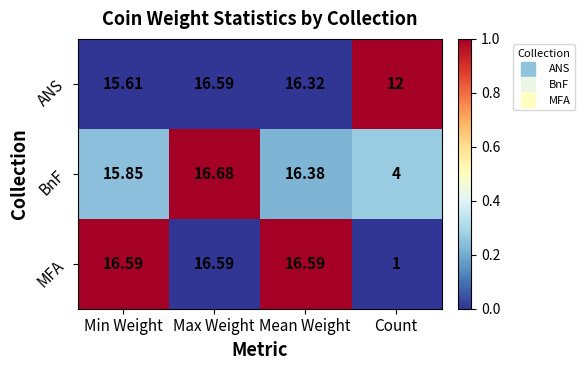

How many series are shown in this chart?

3